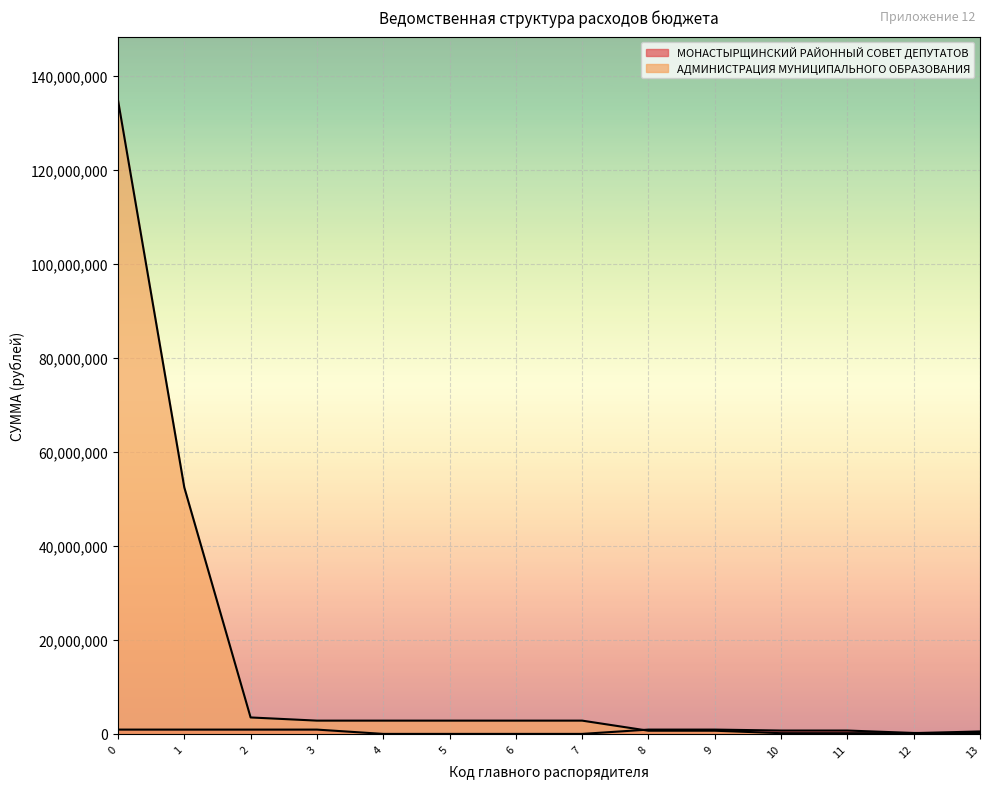

How many intersections are there between МОНАСТЫРЩИНСКИЙ РАЙОННЫЙ СОВЕТ ДЕПУТАТОВ and АДМИНИСТРАЦИЯ МУНИЦИПАЛЬНОГО ОБРАЗОВАНИЯ?

2